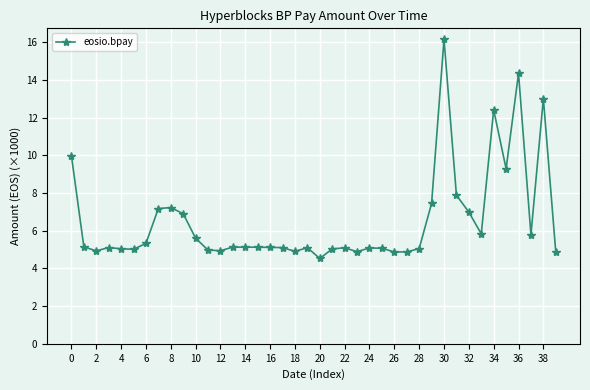

What is the greatest value displayed?

16.2